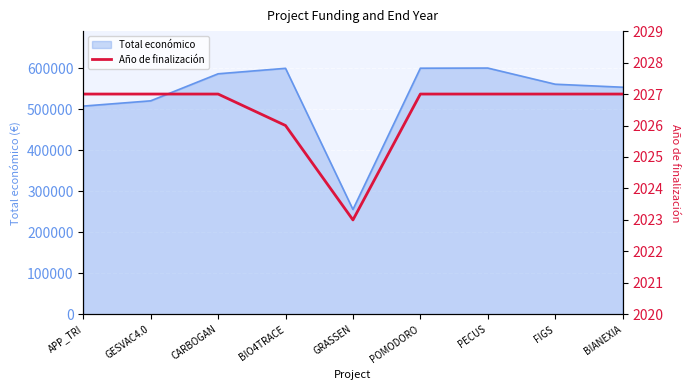

The value of Total económico at GESVAC4.0 is 803895. True or false?

False